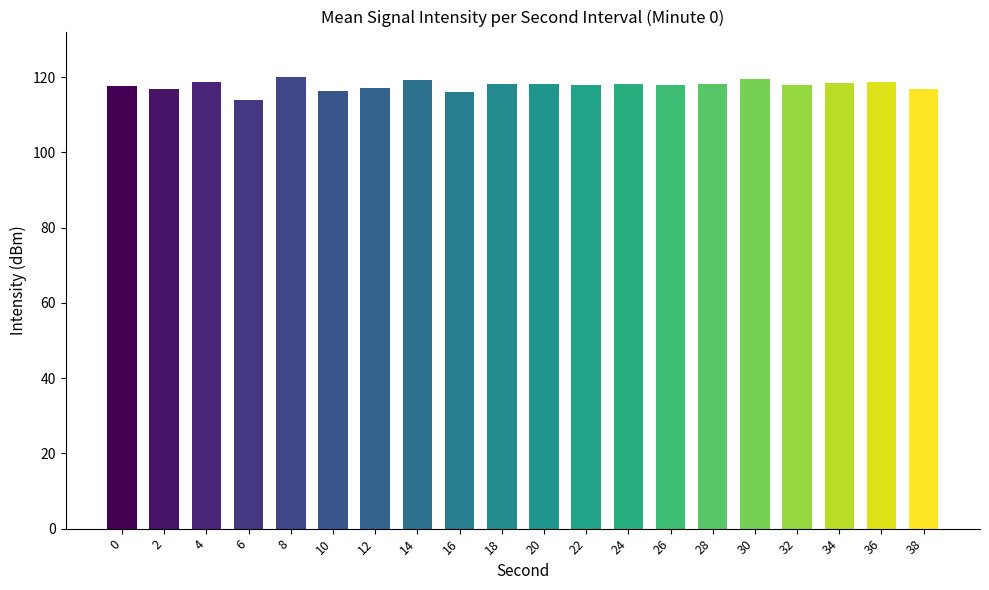

Which label corresponds to the smallest value in the chart?

6